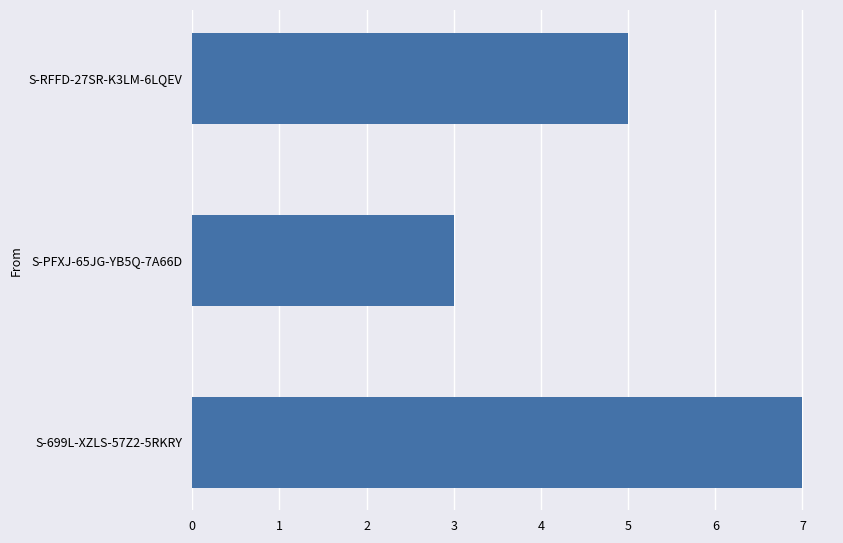

What is the difference between the maximum and minimum values?

4